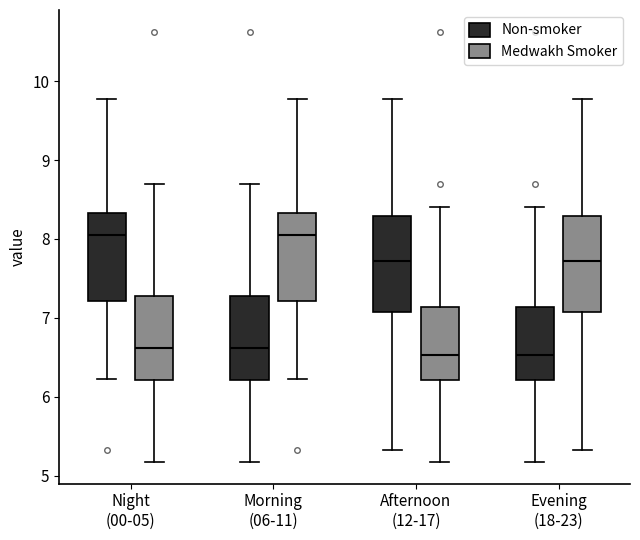

Where is the upper edge of the box for Evening (18-23) (Non-smoker) on the y-axis? The values are not printed on the chart, so give them approximately, as read against the axis.

7.1